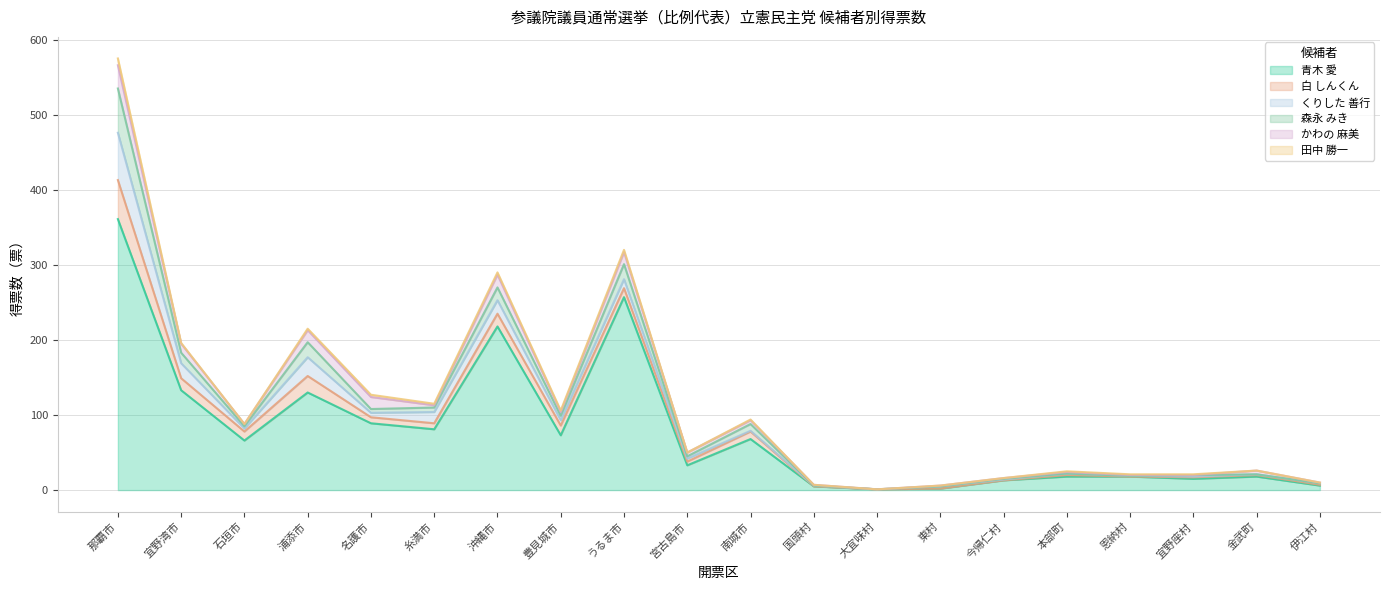

What is the average value of the 森永 みき series?

8